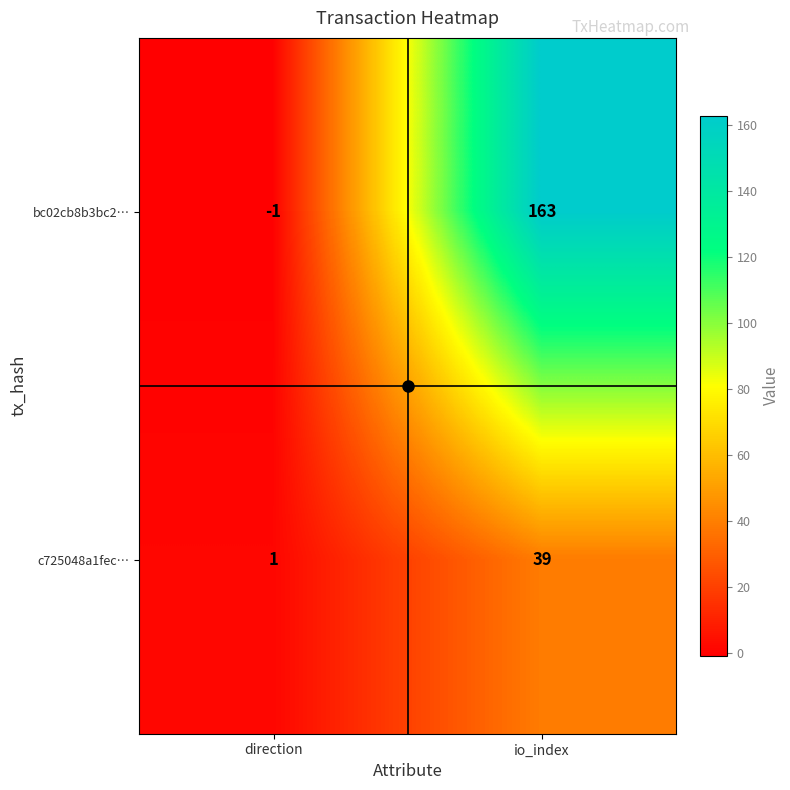

Which category has the highest value in the bc02cb8b3bc2… series?

io_index